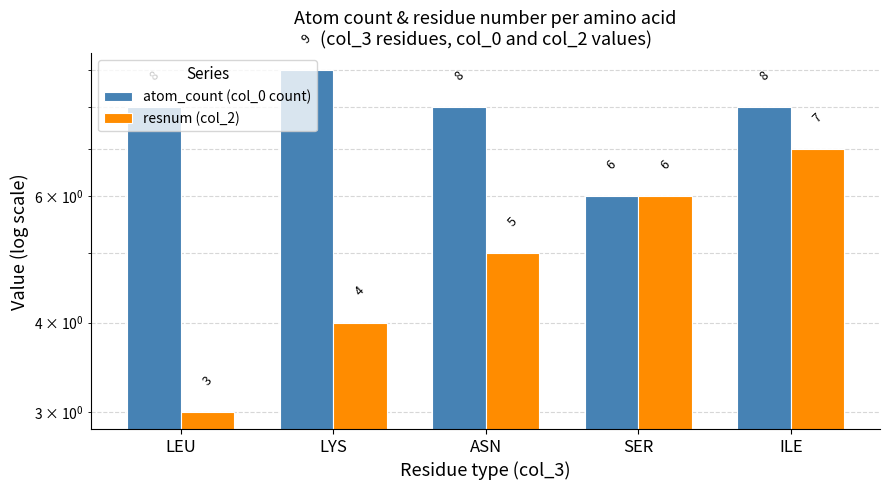

Reading left to right, extract all data points from this chart.

atom_count (col_0 count): 8	9	8	6	8
resnum (col_2): 3	4	5	6	7